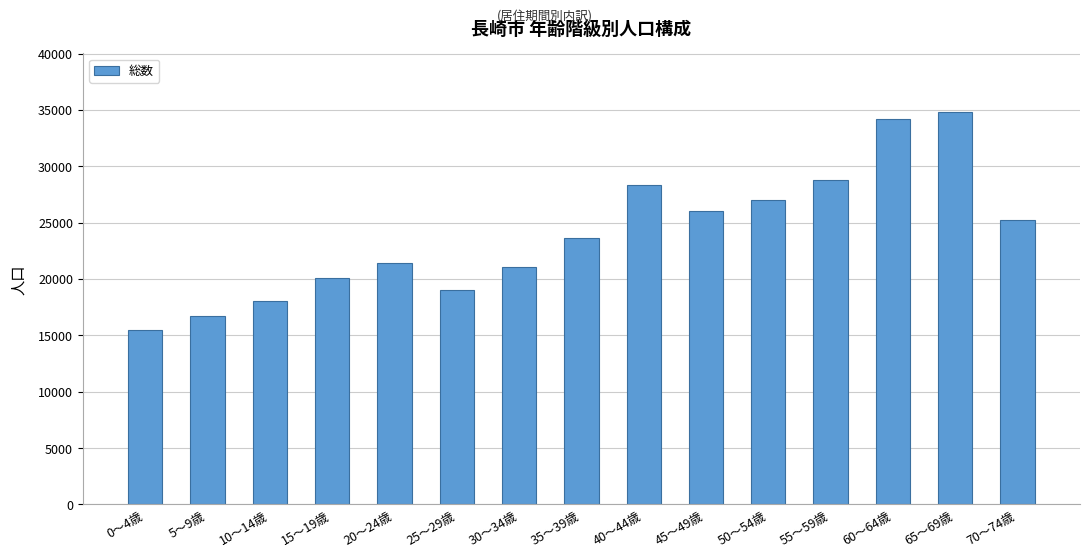

Reading left to right, extract all data points from this chart.

0～4歳=15494	5～9歳=16695	10～14歳=18076	15～19歳=20093	20～24歳=21444	25～29歳=19027	30～34歳=21042	35～39歳=23621	40～44歳=28346	45～49歳=26048	50～54歳=27041	55～59歳=28774	60～64歳=34165	65～69歳=34789	70～74歳=25245